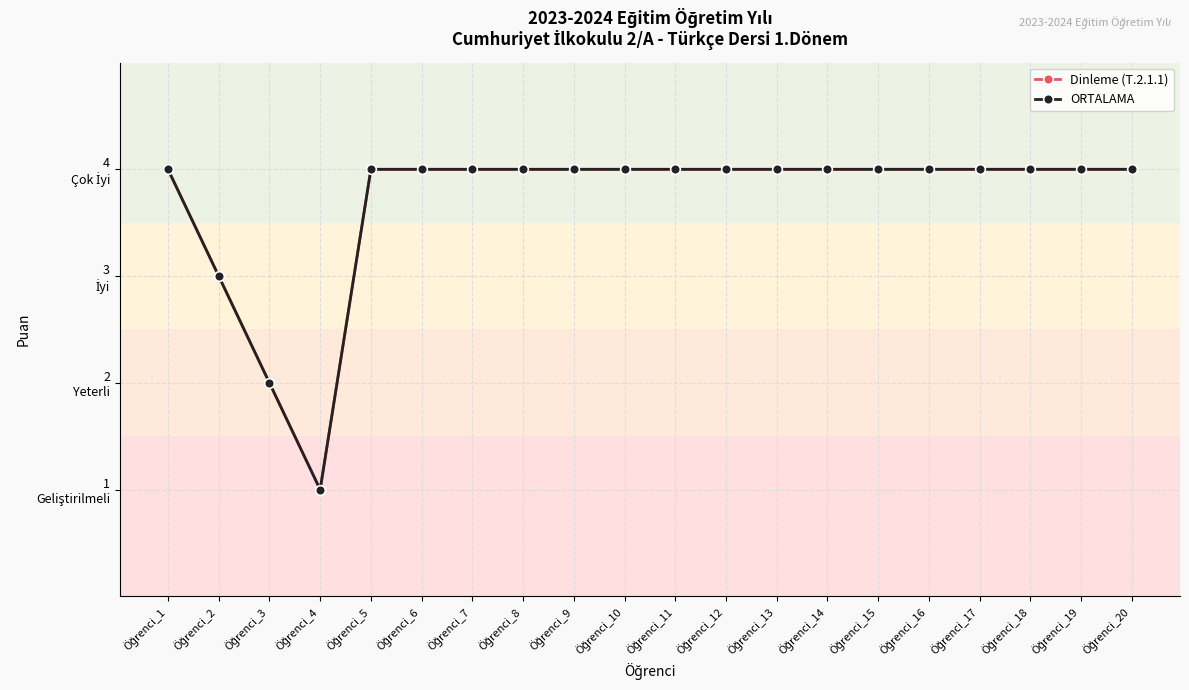

What is the highest value of the Dinleme (T.2.1.1) series?

4